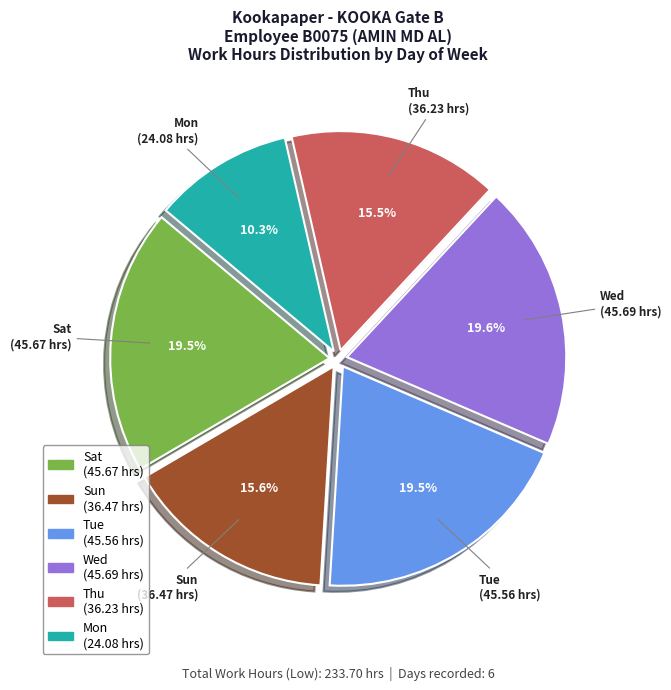

How many slices are in this pie chart?

6